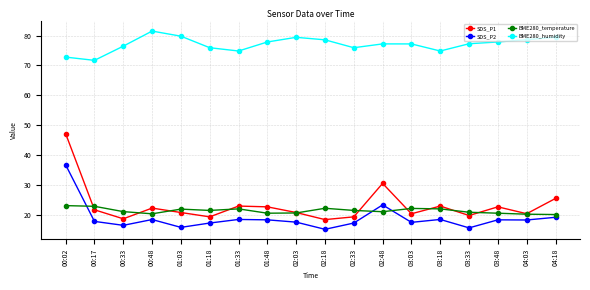

At which category does SDS_P2 reach its first local peak?

00:48